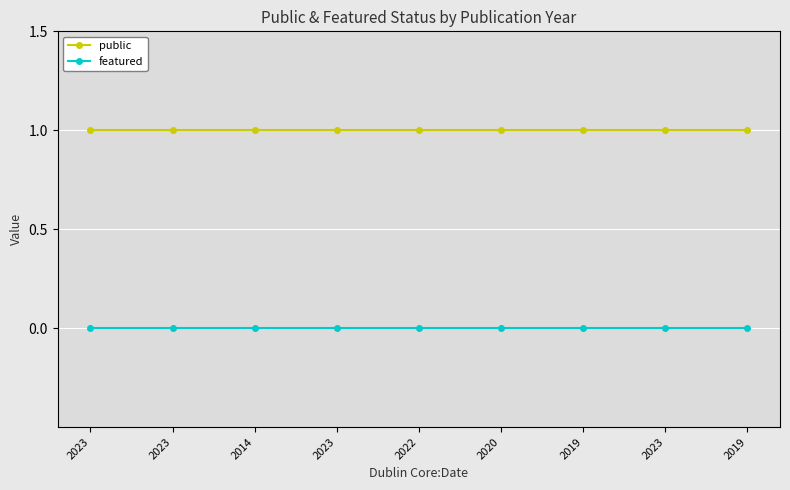

What are all the series names shown in the legend?

public, featured